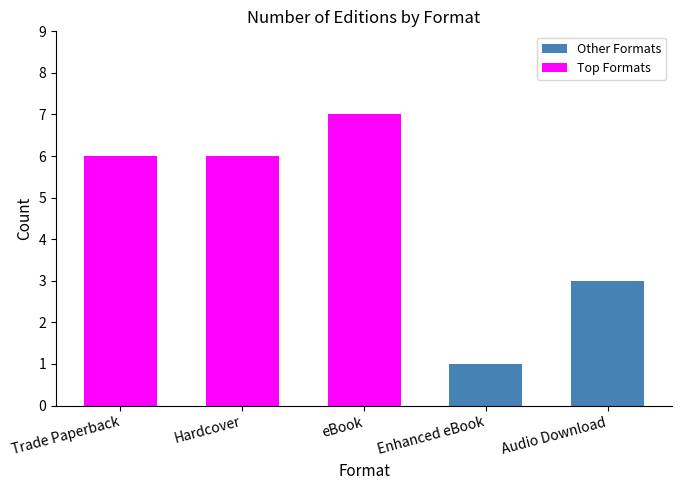

Rank the categories by Other Formats value from highest to lowest.

Audio Download, Enhanced eBook